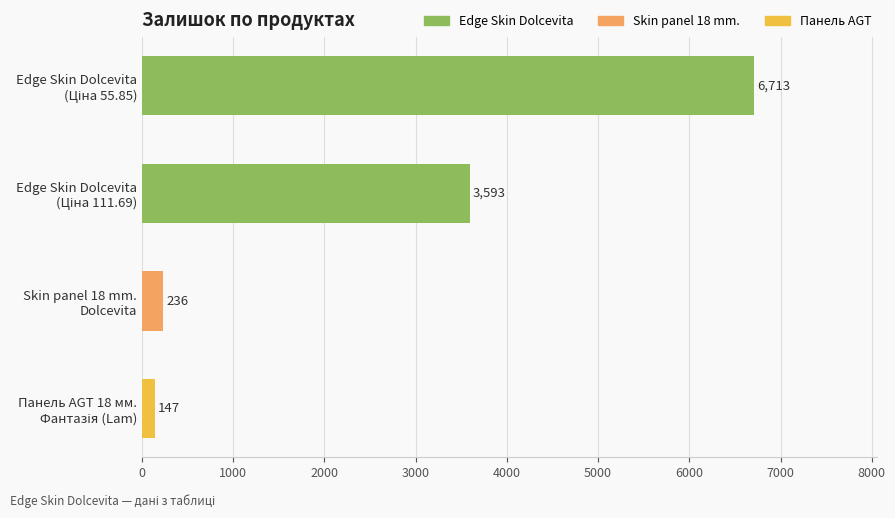

What is the value of the 2nd bar from the top?

3593